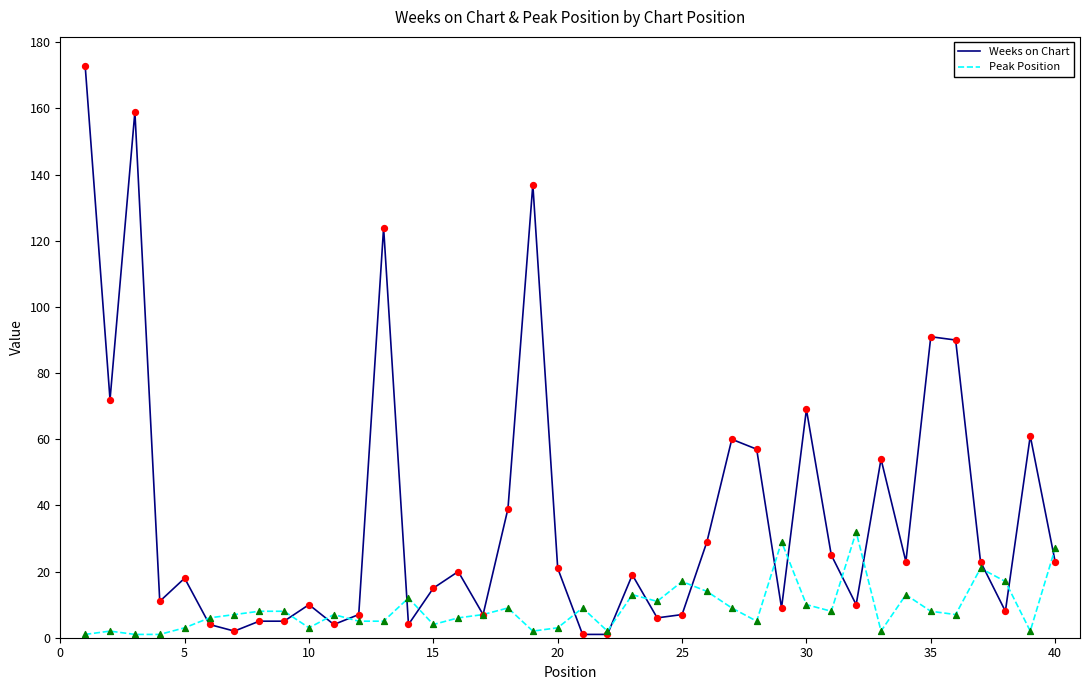

At how many categories does at least one series exceed 70?

7